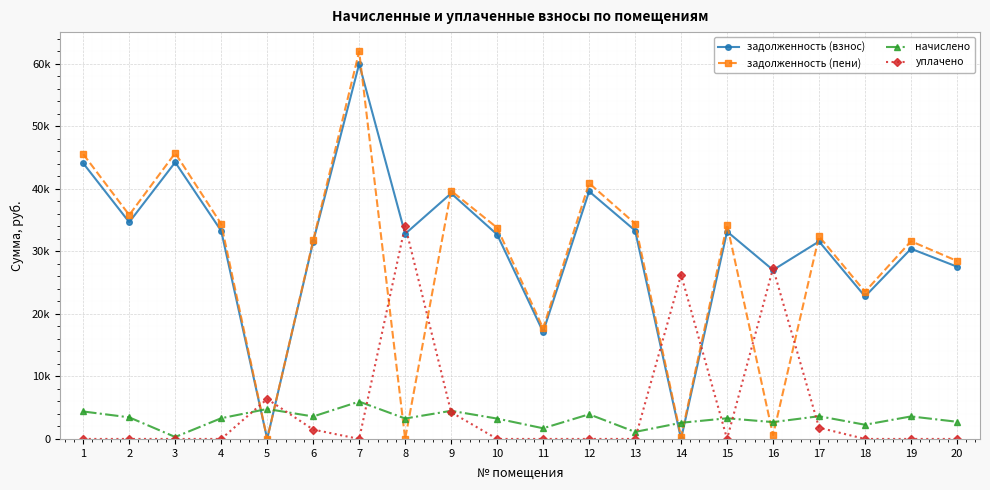

Which category has the lowest value in the задолженность (взнос) series?

5